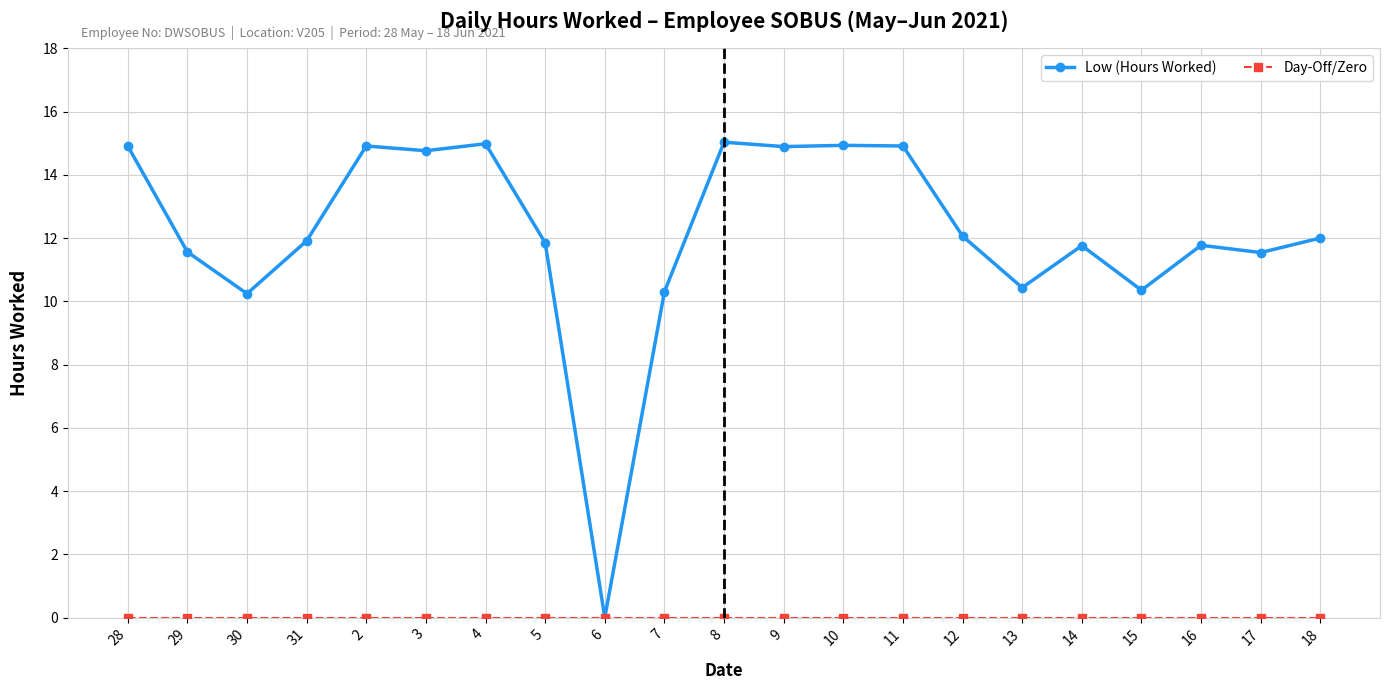

What is the label of the 1st point from the left?

28